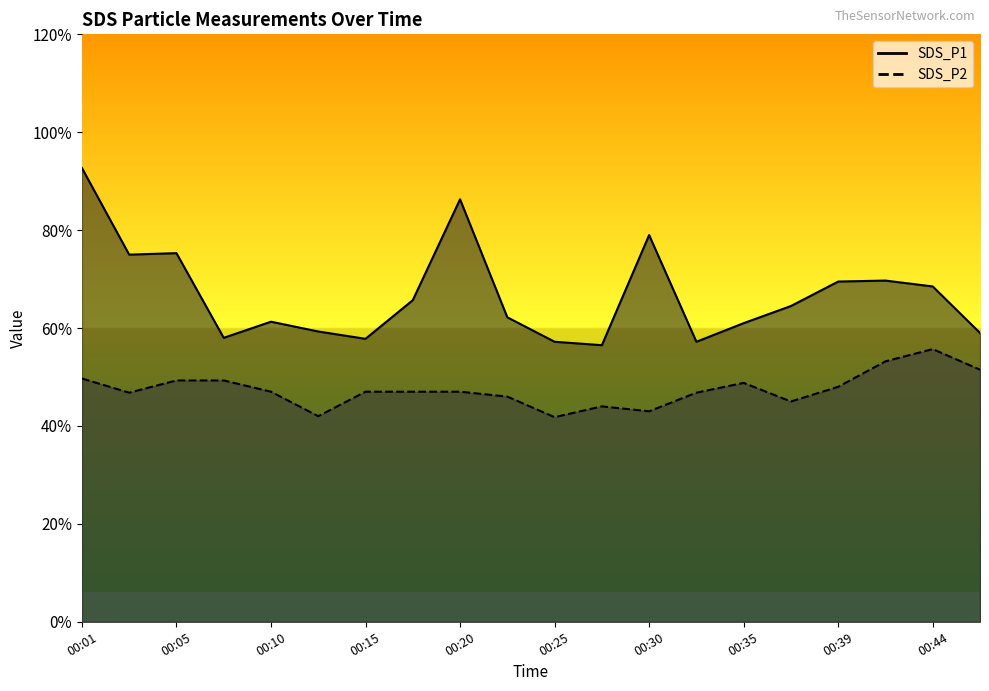

True or false: SDS_P1 and SDS_P2 cross at least once.

False